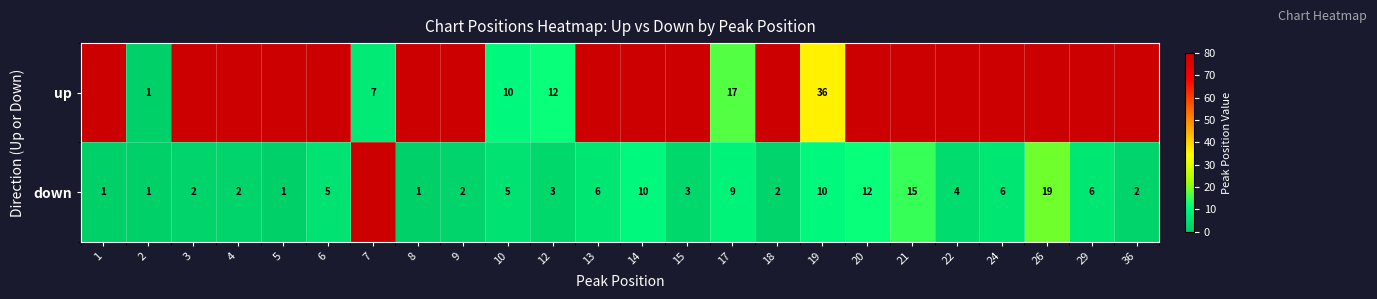

At how many categories does at least one series exceed 76?

19